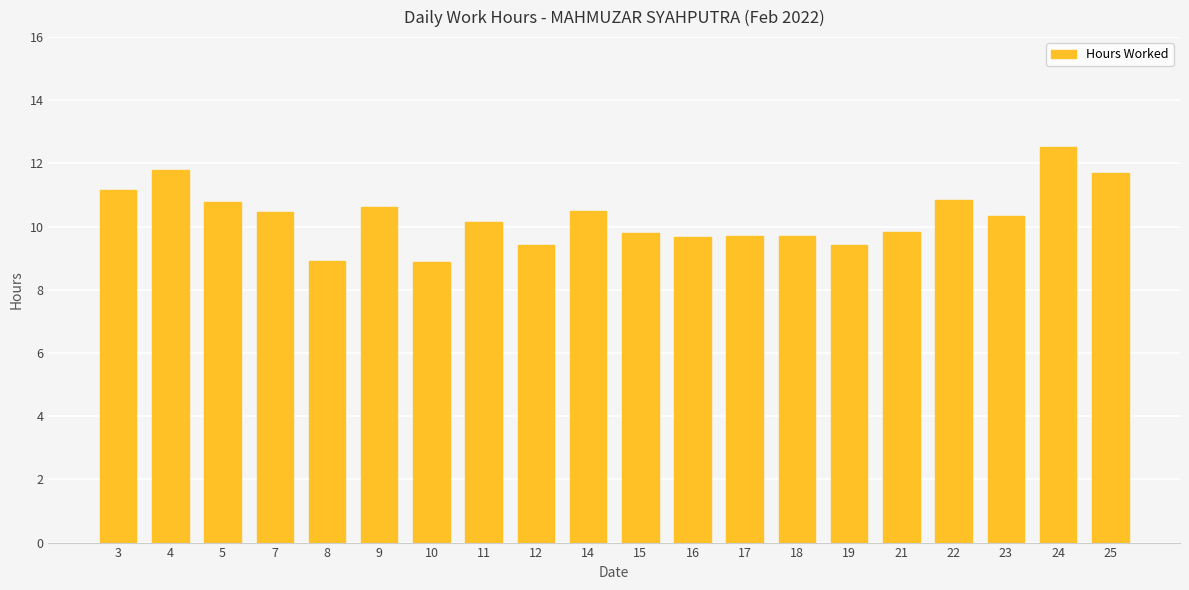

Approximately how many times larger is the value at 25 compared to 7?

1.1